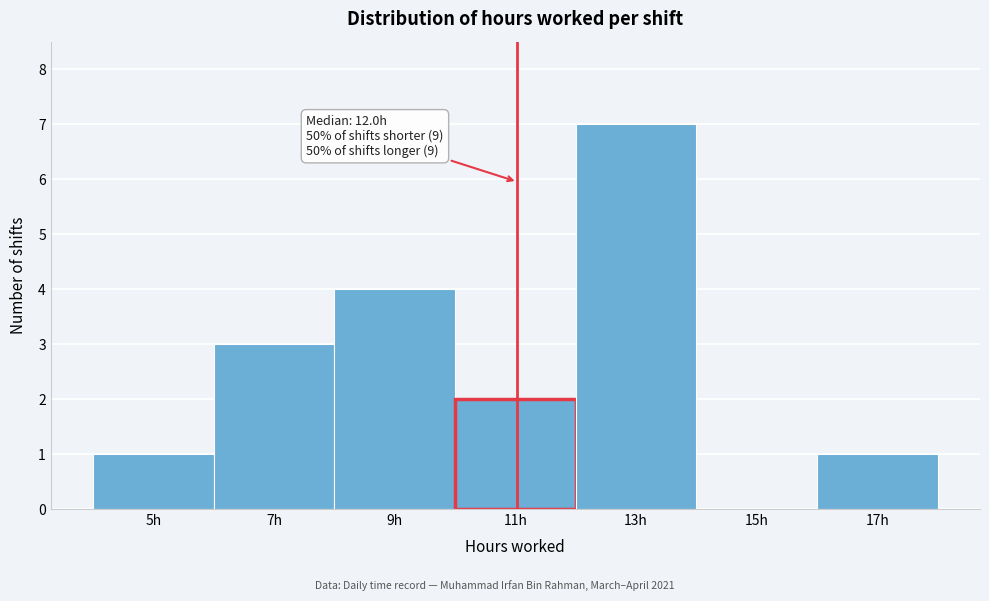

Reading left to right, transcribe all the data shown in this chart.

5h=1	7h=3	9h=4	11h=2	13h=7	15h=0	17h=1